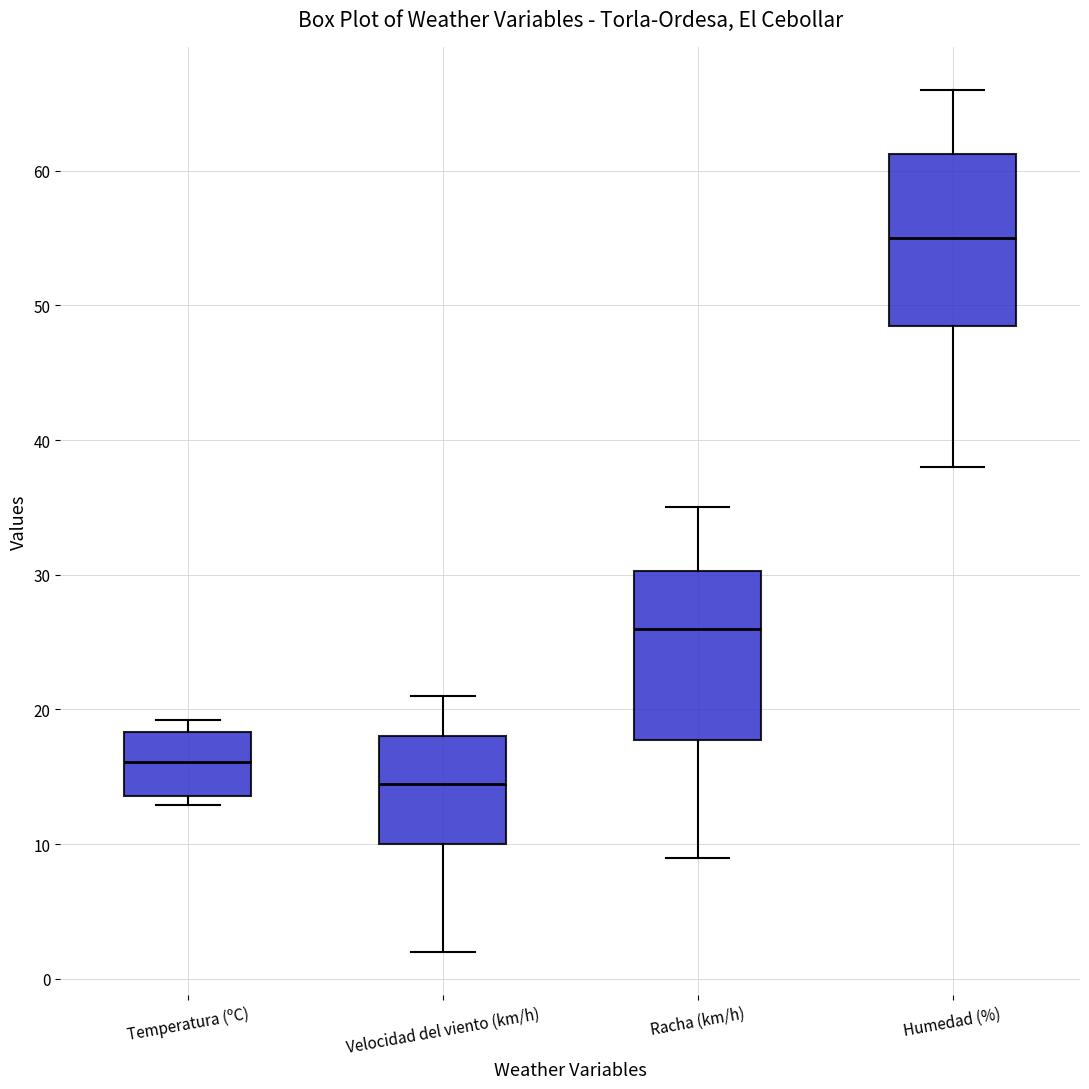

Reading left to right, transcribe this box plot: for each box, give where its median line is, the range the box spans, and where its two whiskers end, as read against the y-axis. The values are not printed on the chart, so give them approximately, as read against the axis.

Temperatura (ºC): median 16, box 14 to 18, whiskers 13 to 19
Velocidad del viento (km/h): median 15, box 10 to 18, whiskers 2 to 21
Racha (km/h): median 26, box 18 to 30, whiskers 9 to 35
Humedad (%): median 55, box 49 to 61, whiskers 38 to 66